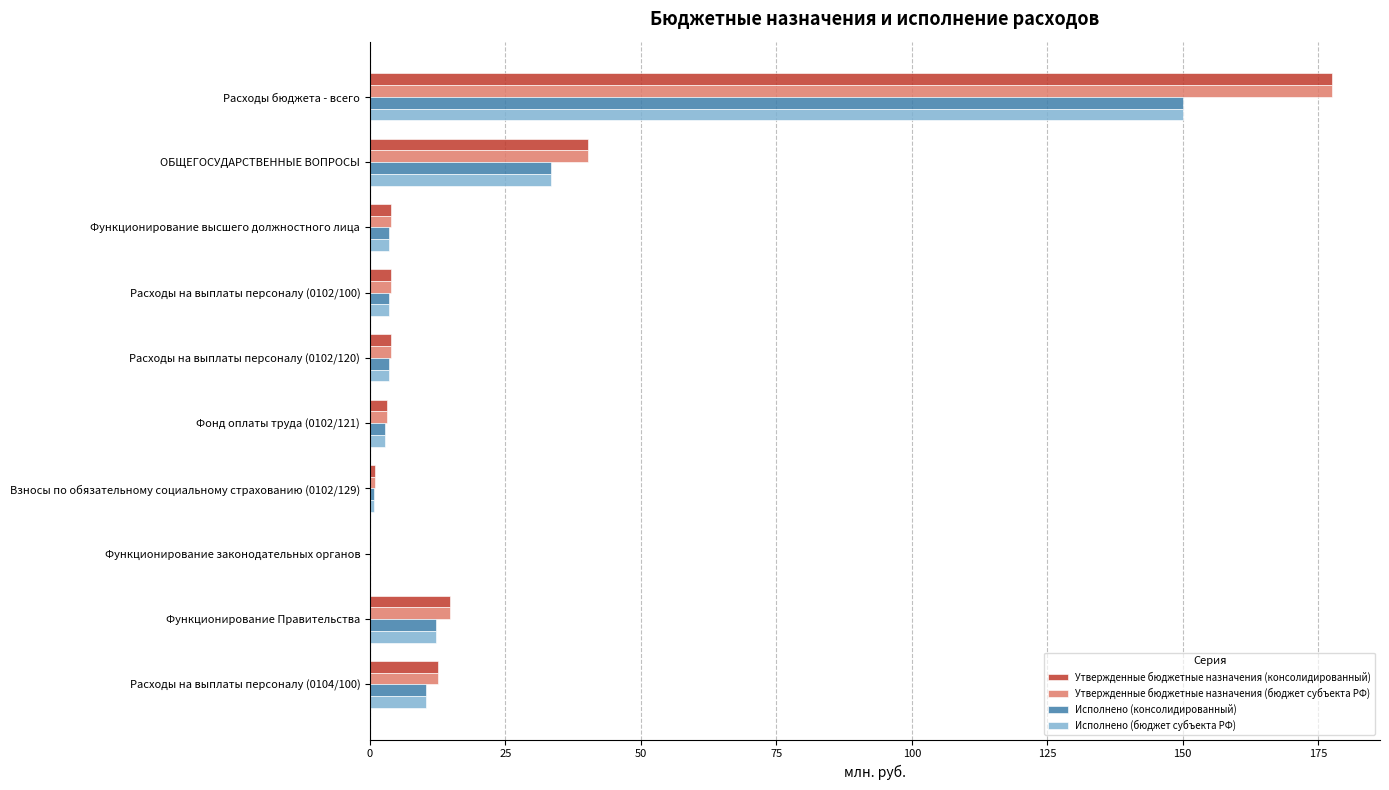

The Утвержденные бюджетные назначения (бюджет субъекта РФ) series shows 4.0 at Расходы на выплаты персоналу (0102/100). True or false?

True